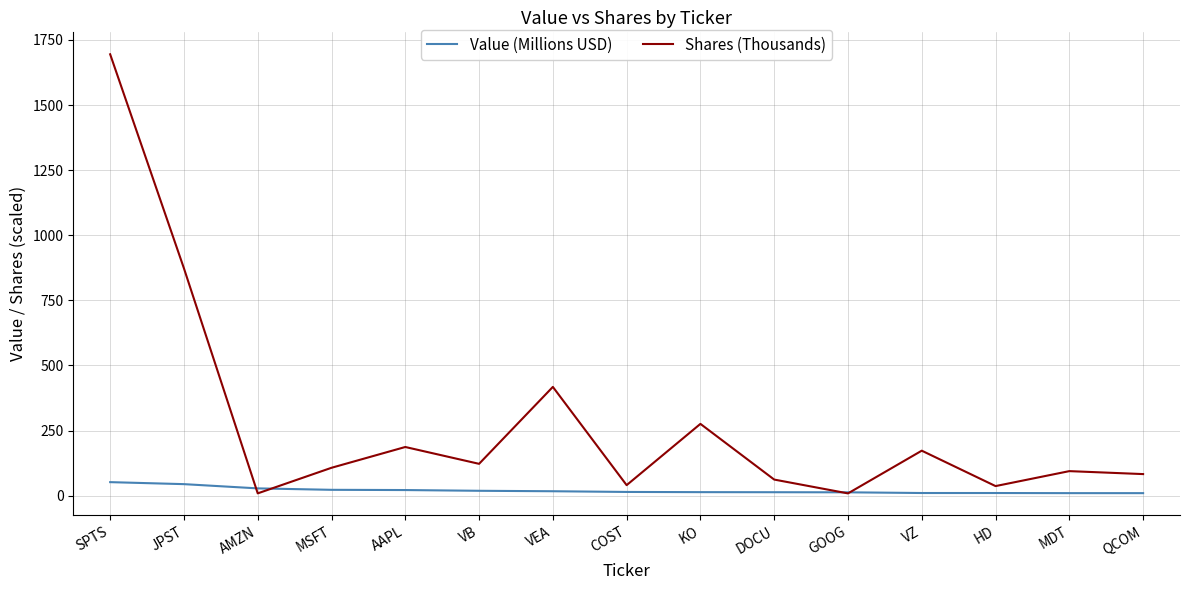

True or false: Shares (Thousands) has a value of 108.9 at VZ.

False